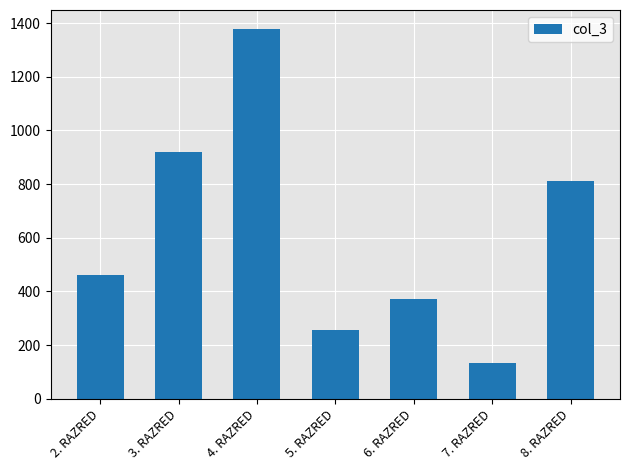

How many data points are less than 460?

3